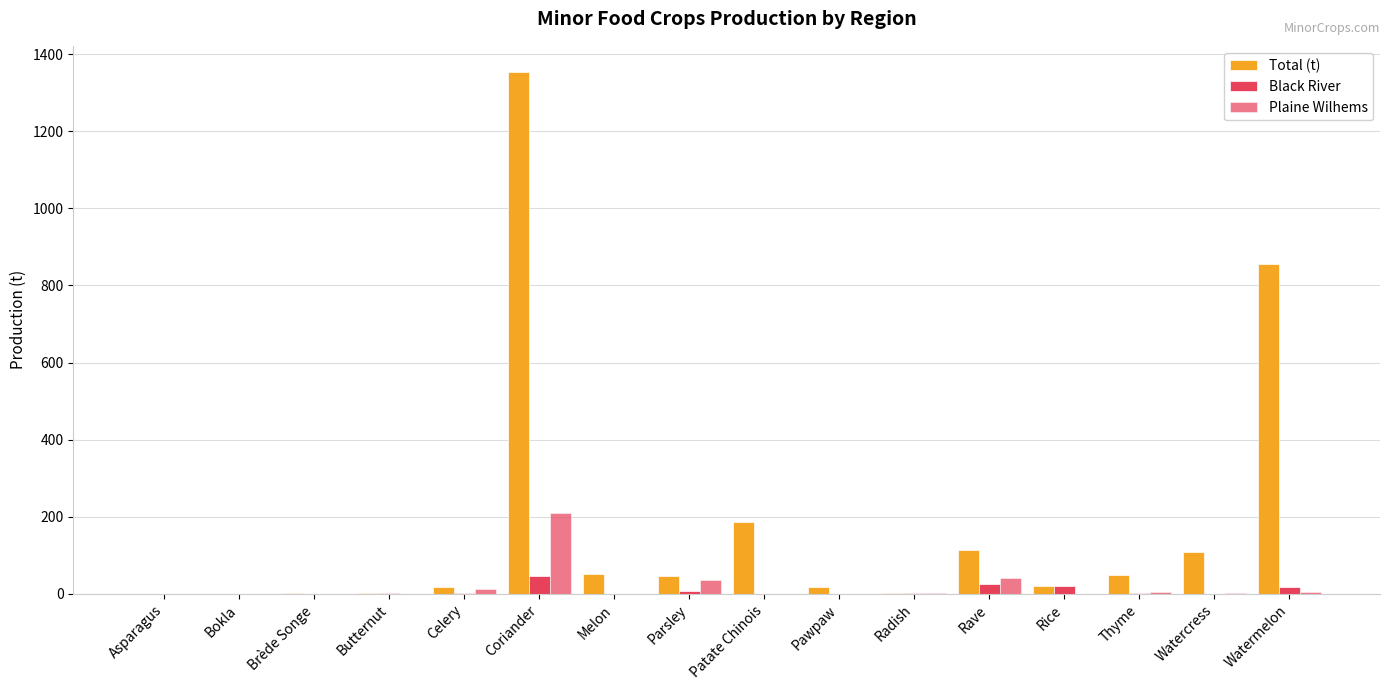

How many data points does each series have?

16